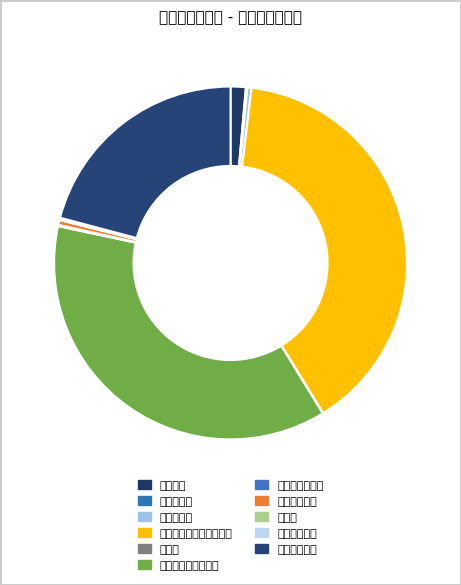

To the nearest percent, what portion does 财产保险服务 represent?

21%